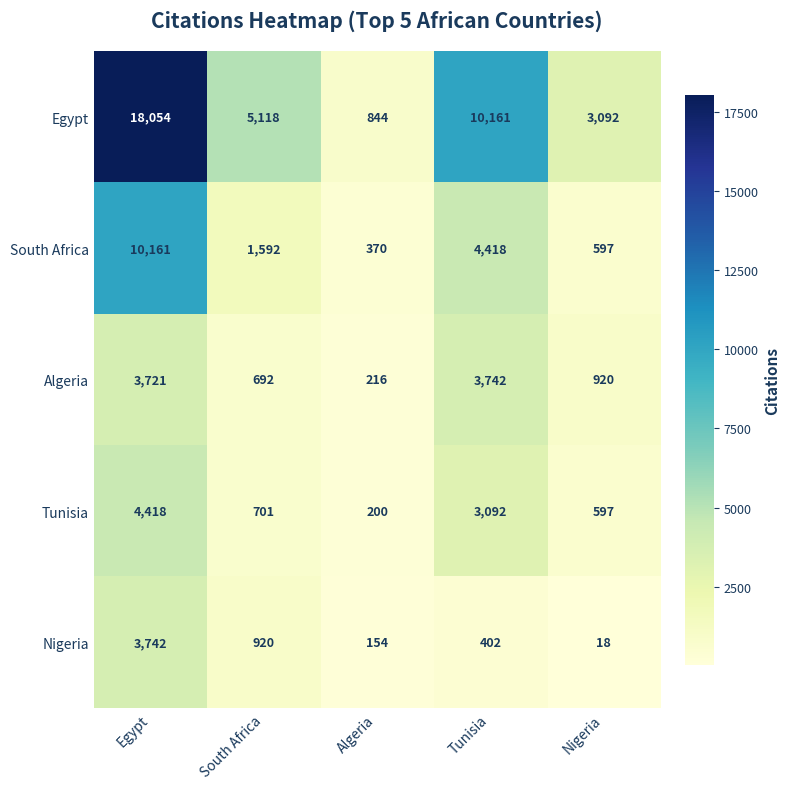

What is the total value across all series at Algeria?

1784